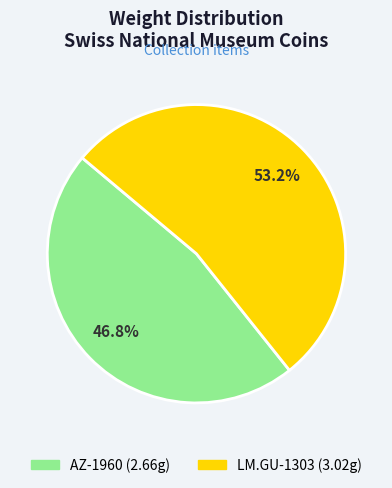

How many slices are in this pie chart?

2